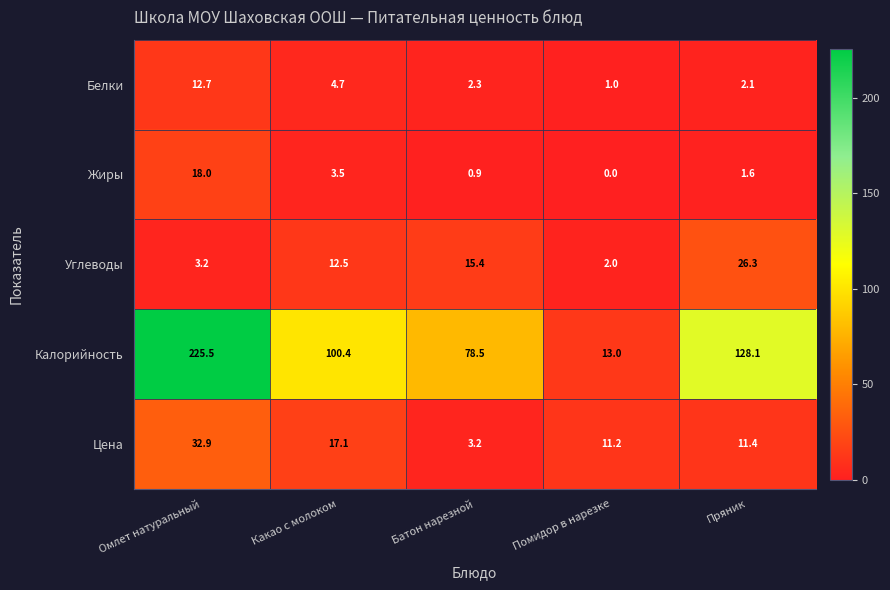

The Жиры series shows 1.4 at Батон нарезной. True or false?

False